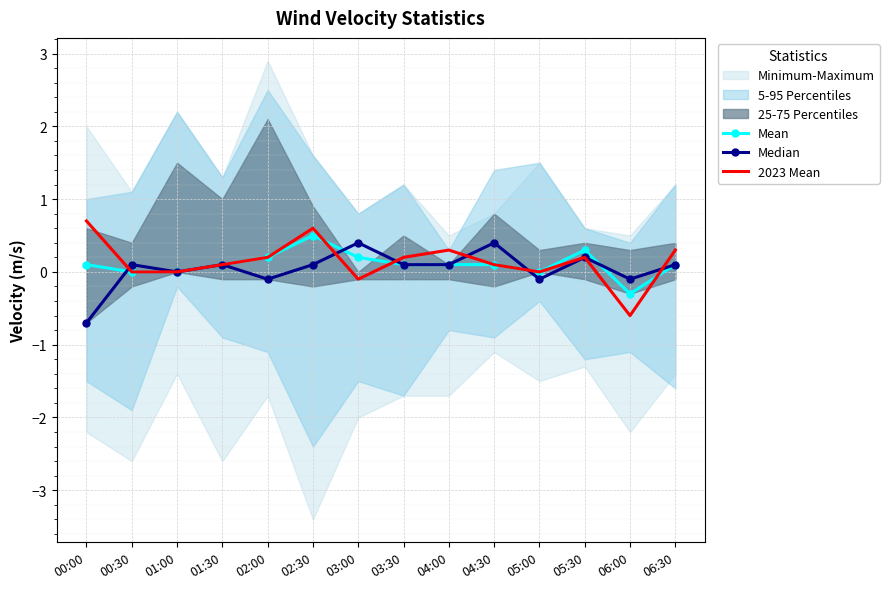

True or false: Mean and Median cross at least once.

True